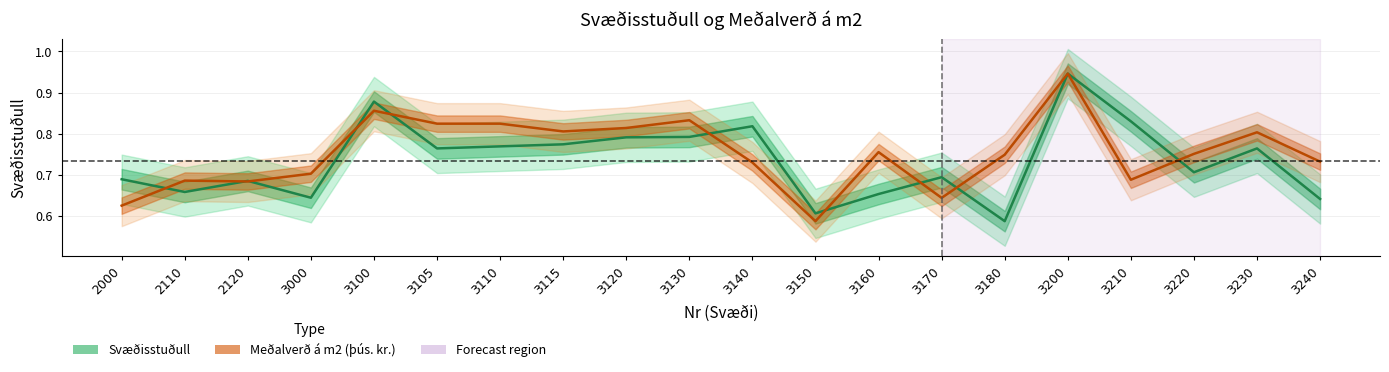

Which series changed the most between 3100 and 3150?

Svæðisstuðull